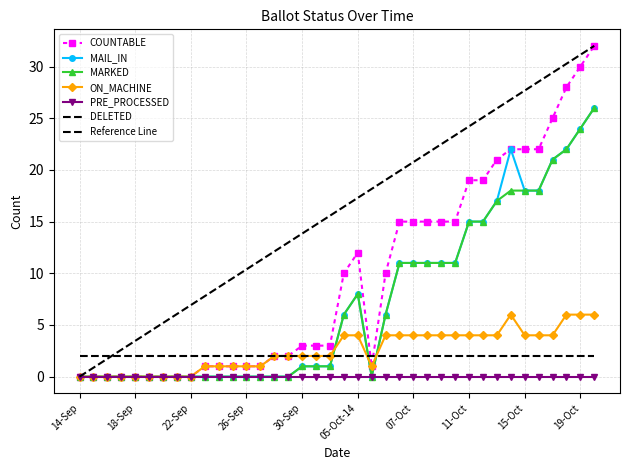

At which category does MAIL_IN reach its first local peak?

05-Oct-14